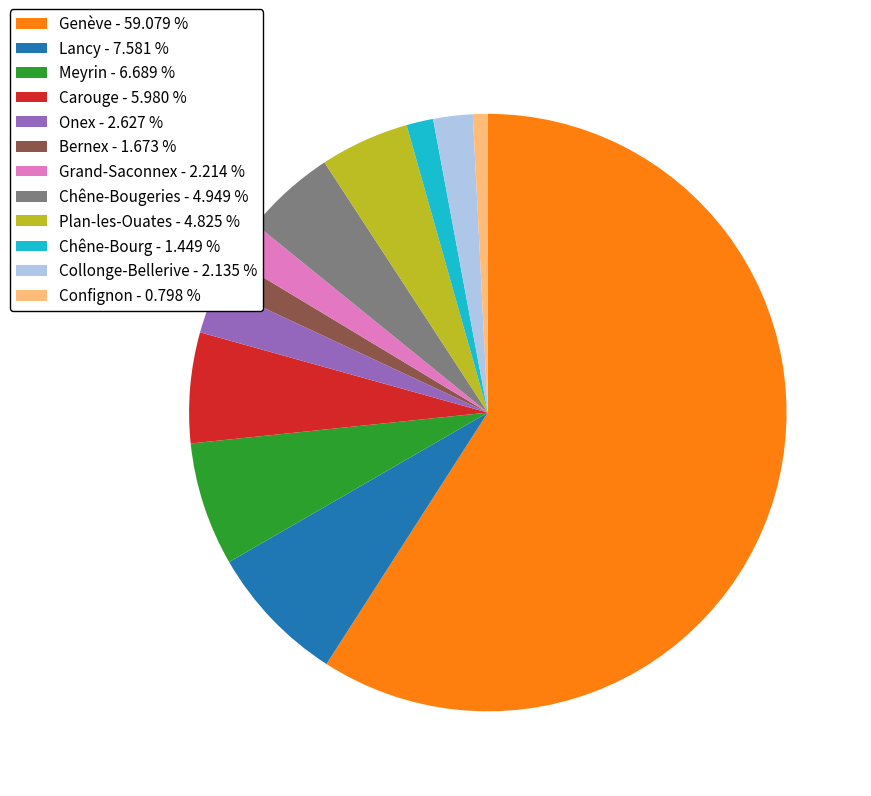

Which slice is the largest?

Genève - 59.079 %